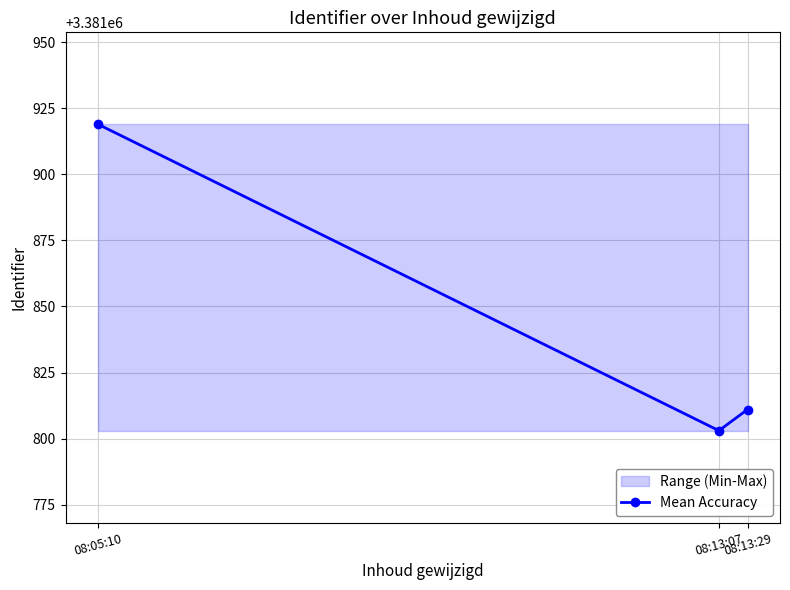

Approximately how many times larger is the value at 08:13:29 compared to 08:05:10?

1.0